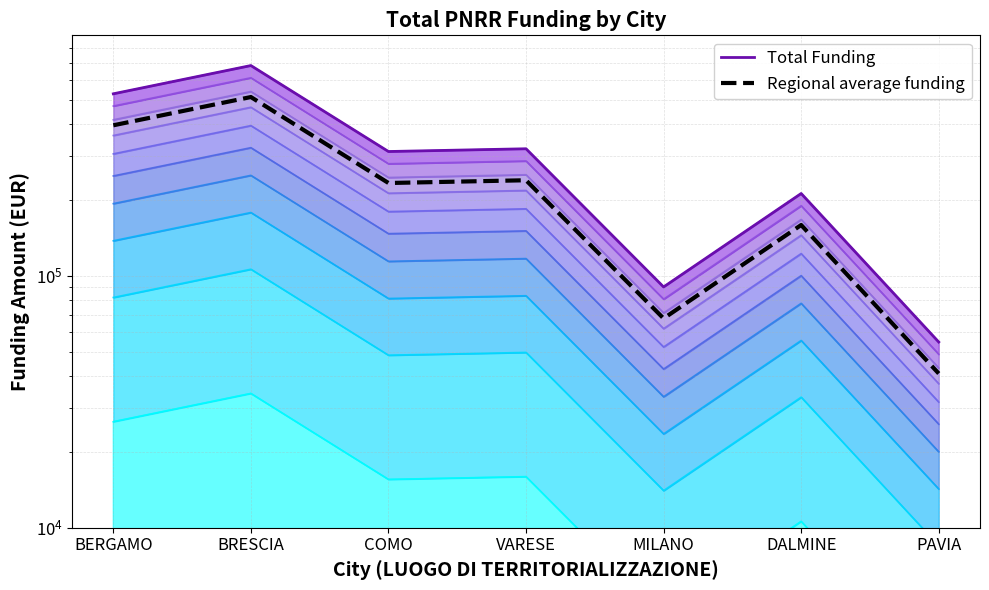

Where is the first local maximum for Total Funding?

BRESCIA